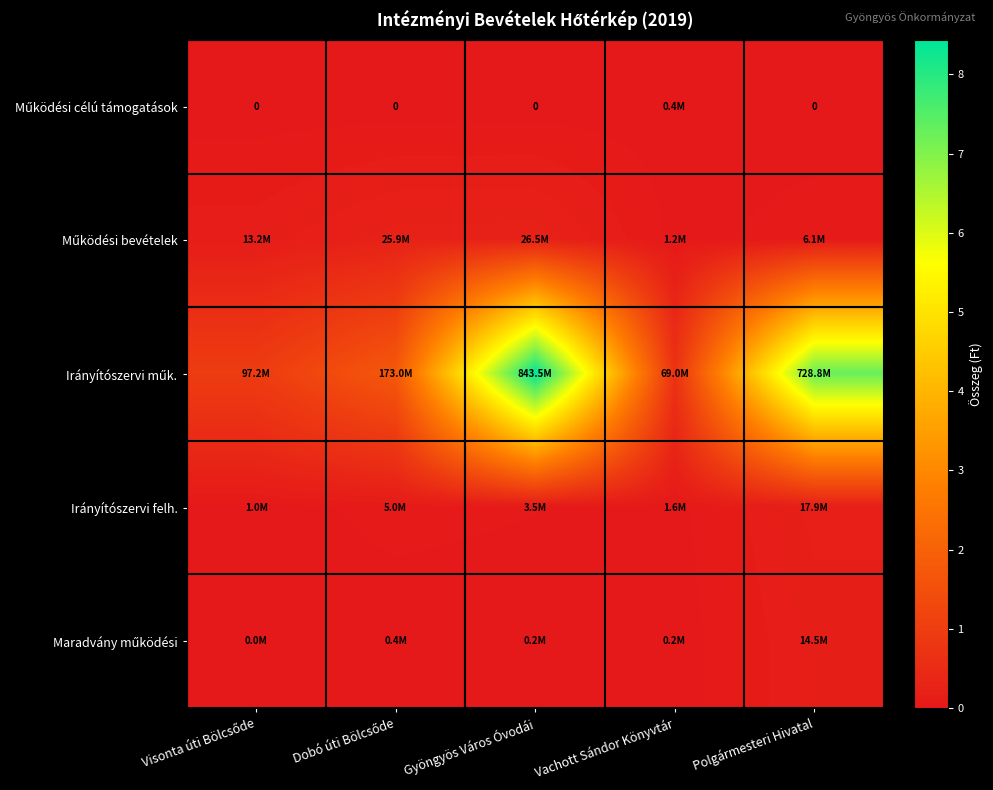

At how many categories does at least one series exceed 608258941?

2